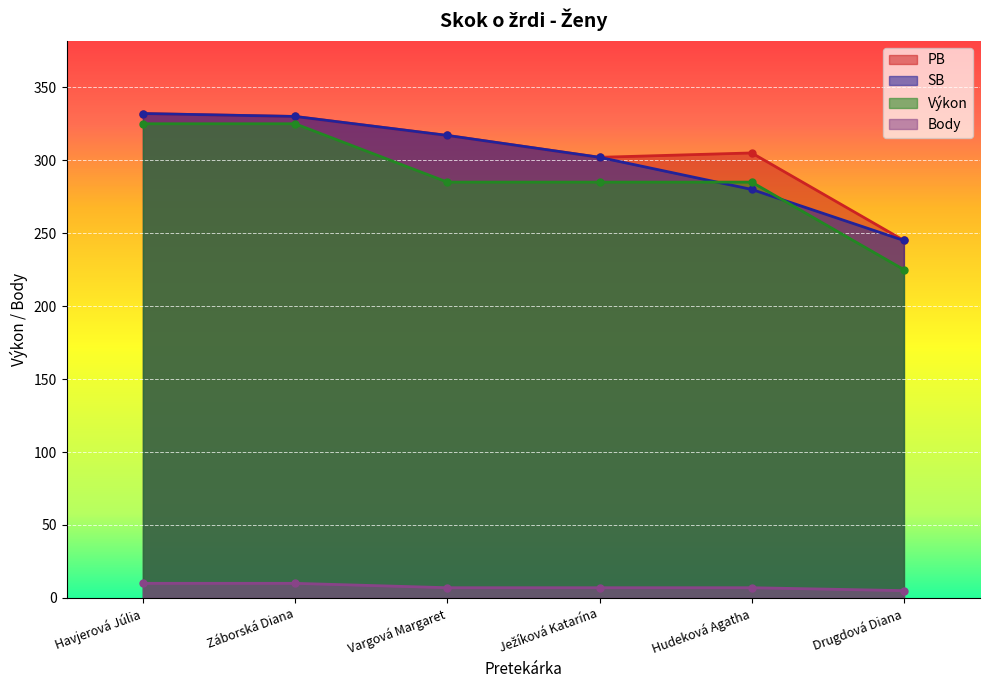

True or false: Body and Výkon intersect in this chart.

False